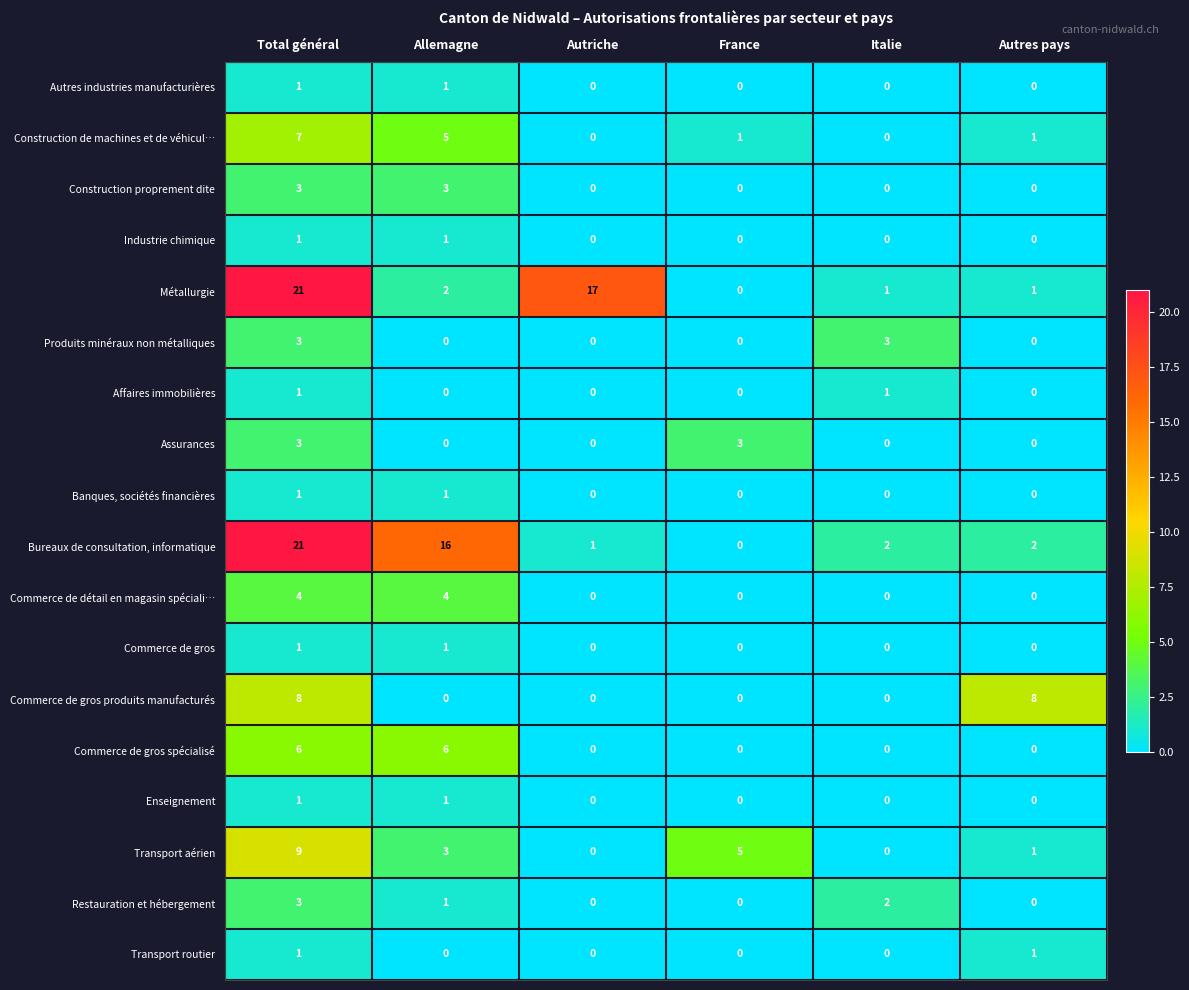

What is the average value of the Bureaux de consultation, informatique series?

7